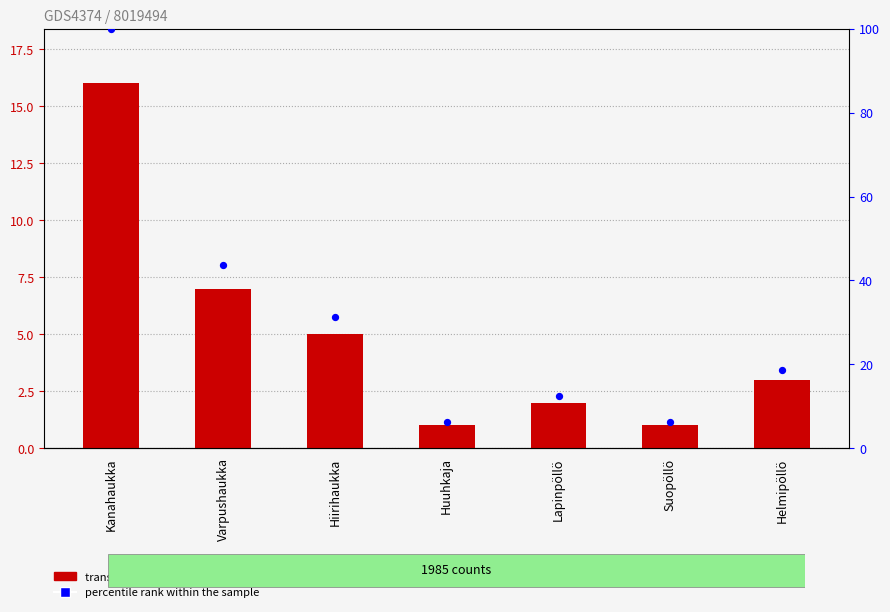

At which category is the sum across all series the highest?

Kanahaukka